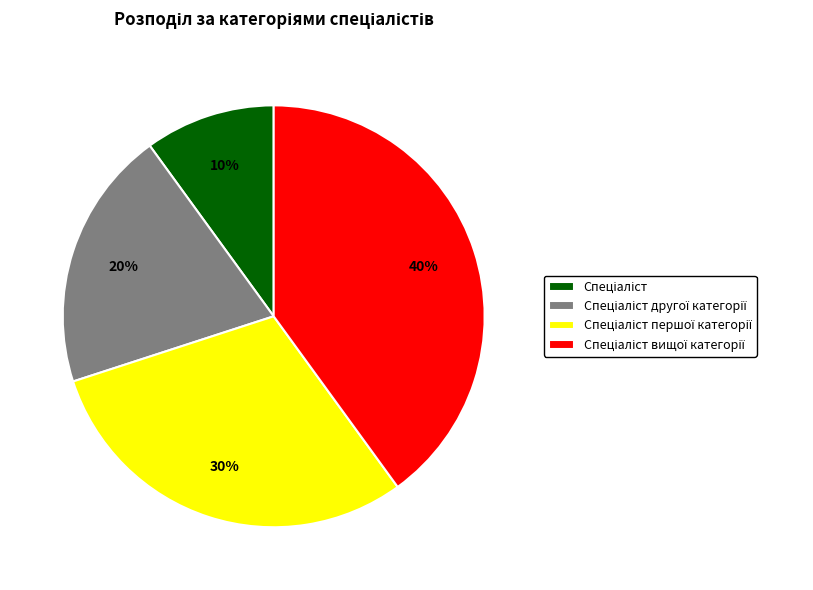

Is there any slice that represents more than half of the pie?

No